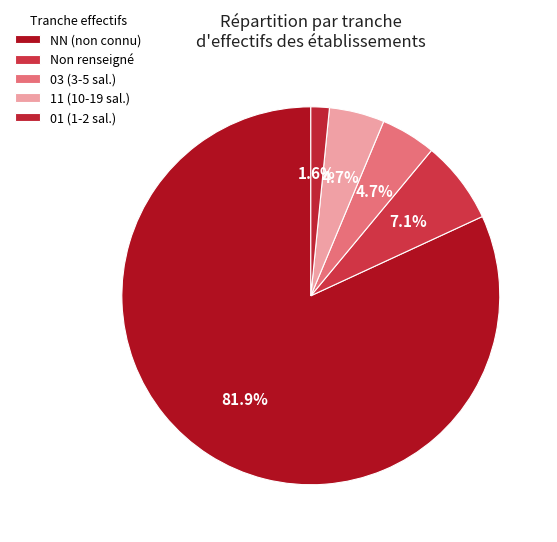

How many slices are in this pie chart?

5